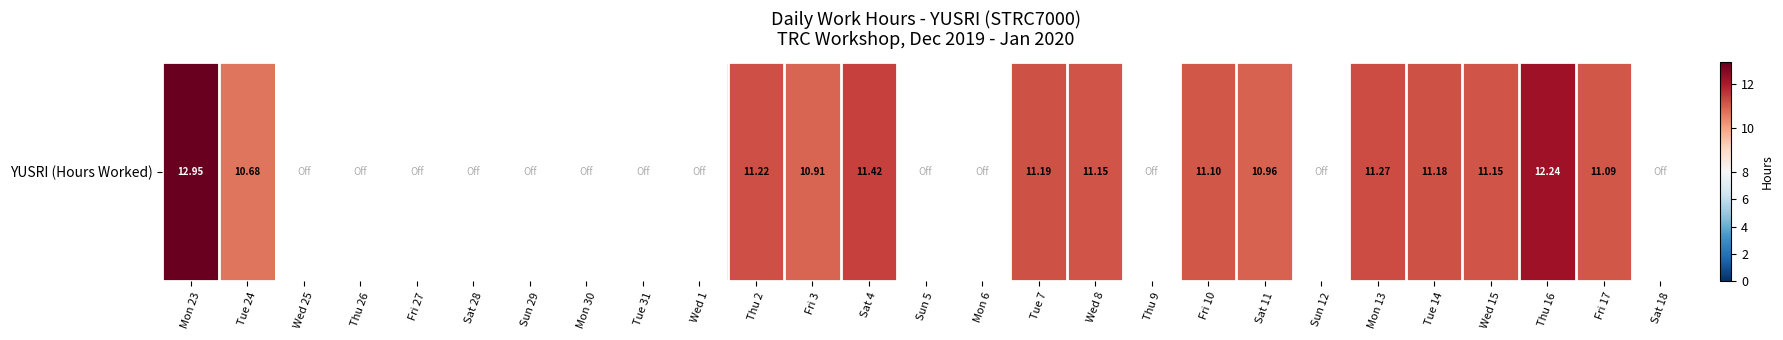

What is the difference between the maximum and minimum values?

2.3